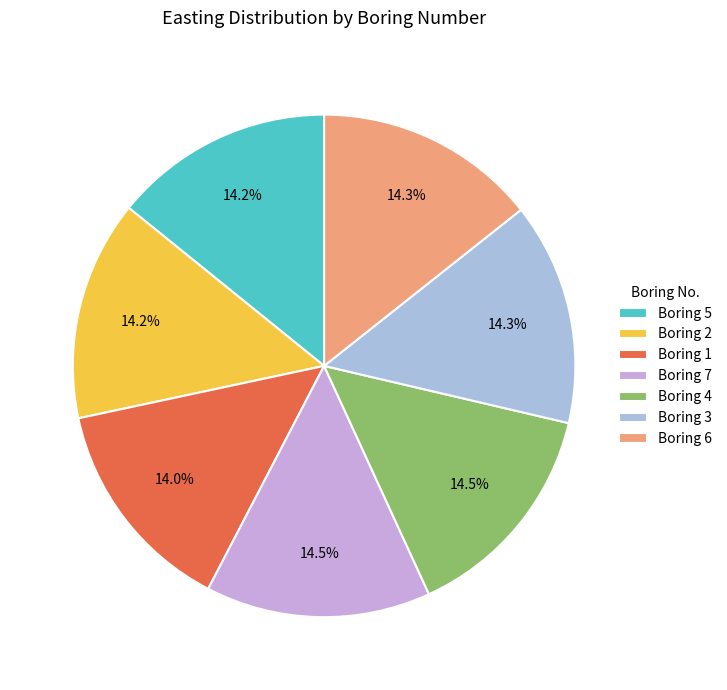

What portion of the pie excludes Boring 5?

85.8%